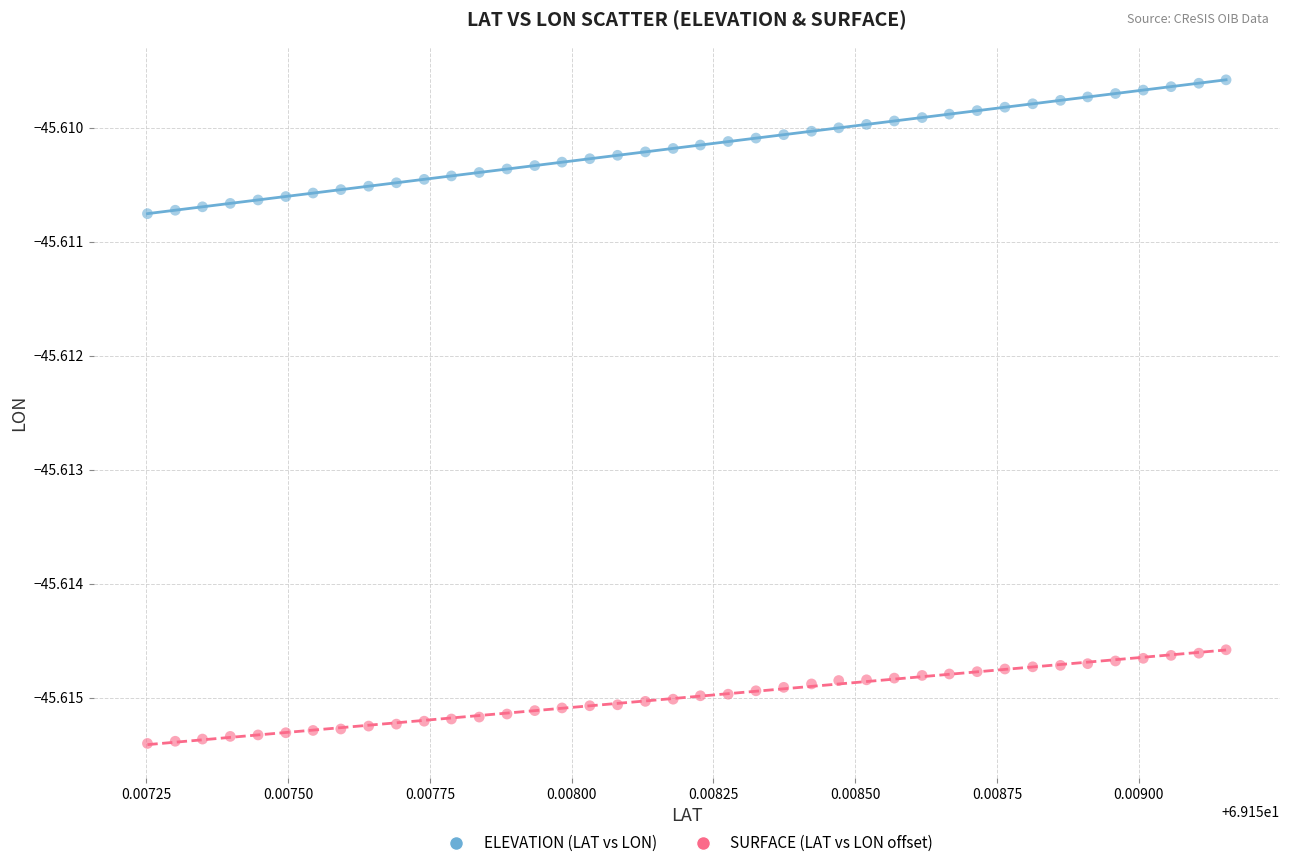

Which series has the largest Y range (max minus min)?

ELEVATION (LAT vs LON)